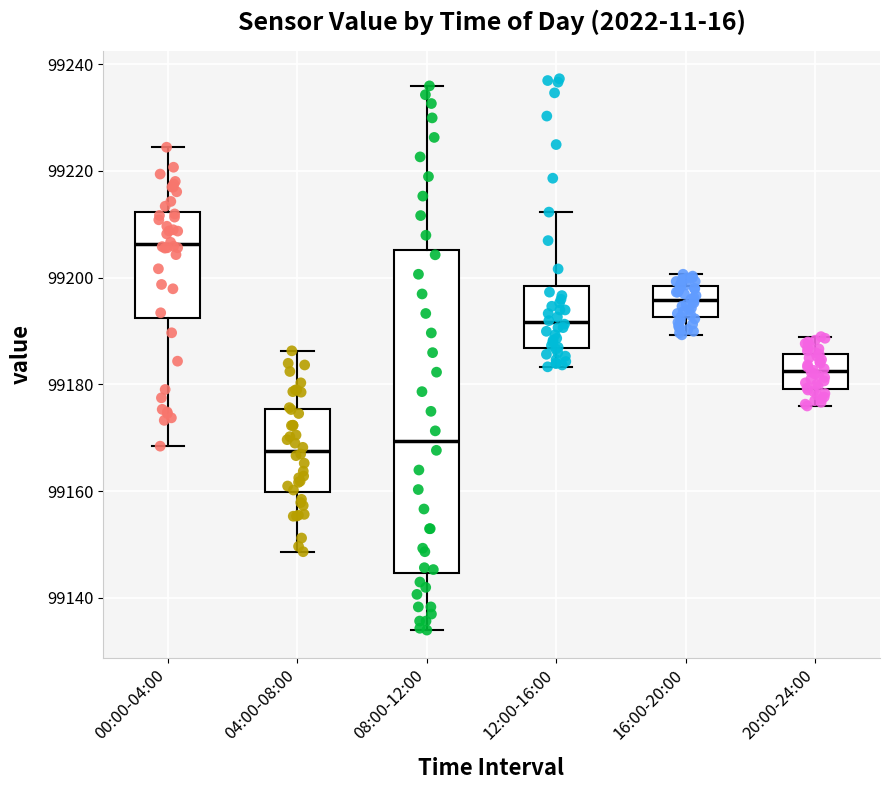

Reading left to right, transcribe this box plot: for each box, give where its median line is, the range the box spans, and where its two whiskers end, as read against the y-axis. The values are not printed on the chart, so give them approximately, as read against the axis.

00:00-04:00: median 99206, box 99192 to 99212, whiskers 99168 to 99224
04:00-08:00: median 99168, box 99160 to 99176, whiskers 99148 to 99186
08:00-12:00: median 99170, box 99144 to 99206, whiskers 99134 to 99236
12:00-16:00: median 99192, box 99186 to 99198, whiskers 99184 to 99212
16:00-20:00: median 99196, box 99192 to 99198, whiskers 99190 to 99200
20:00-24:00: median 99182, box 99180 to 99186, whiskers 99176 to 99188